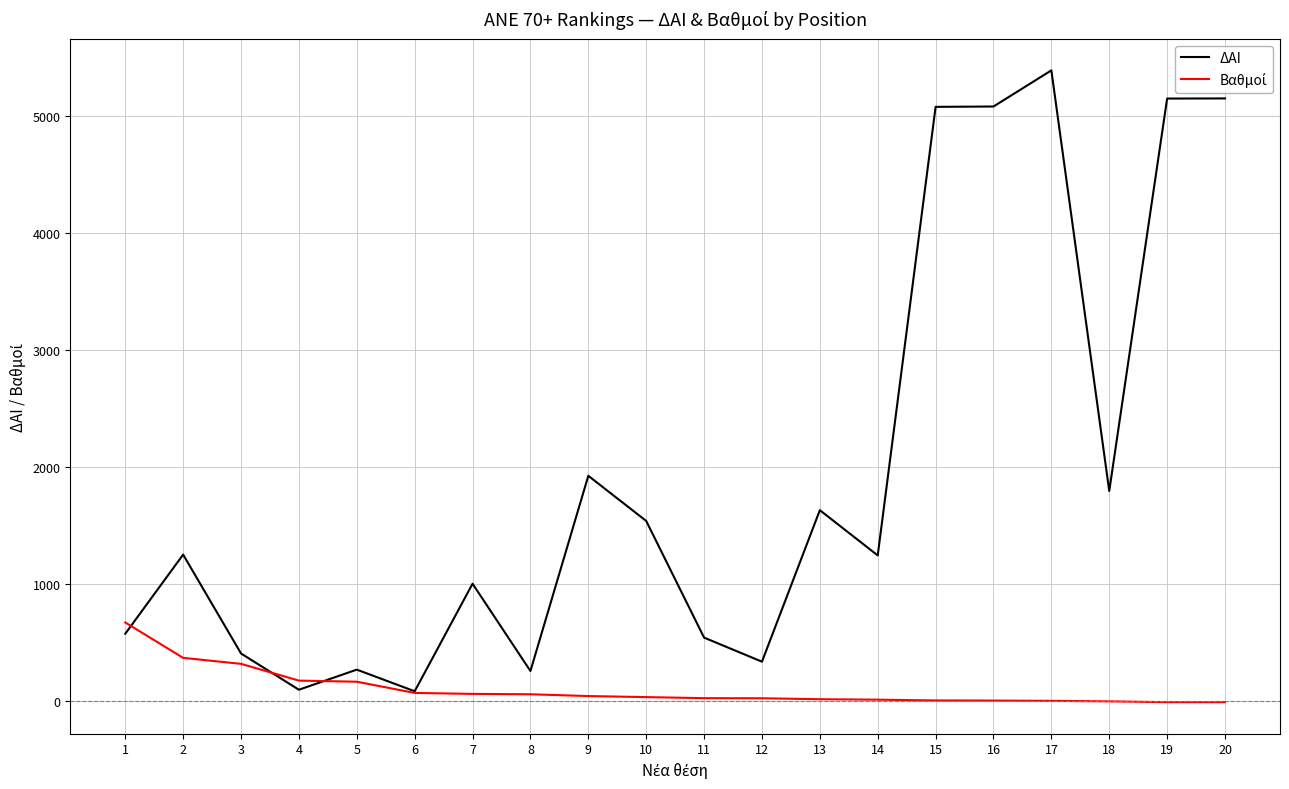

The value of ΔΑΙ at 12 is 334.0. True or false?

True